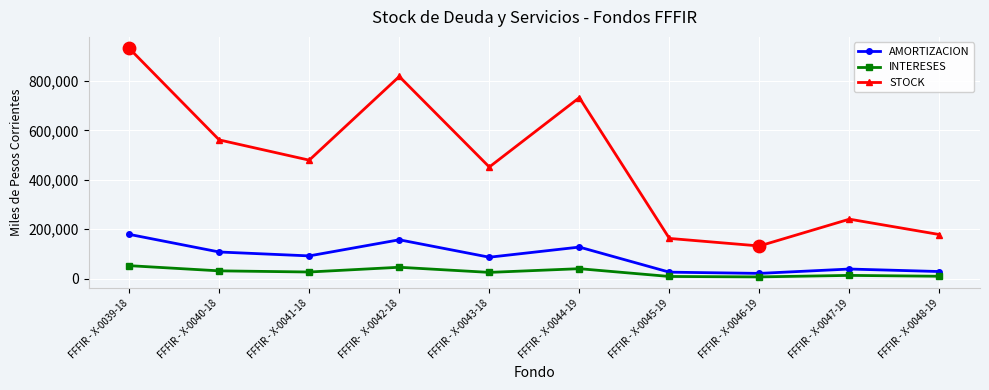

Which series has the widest spread of values?

STOCK